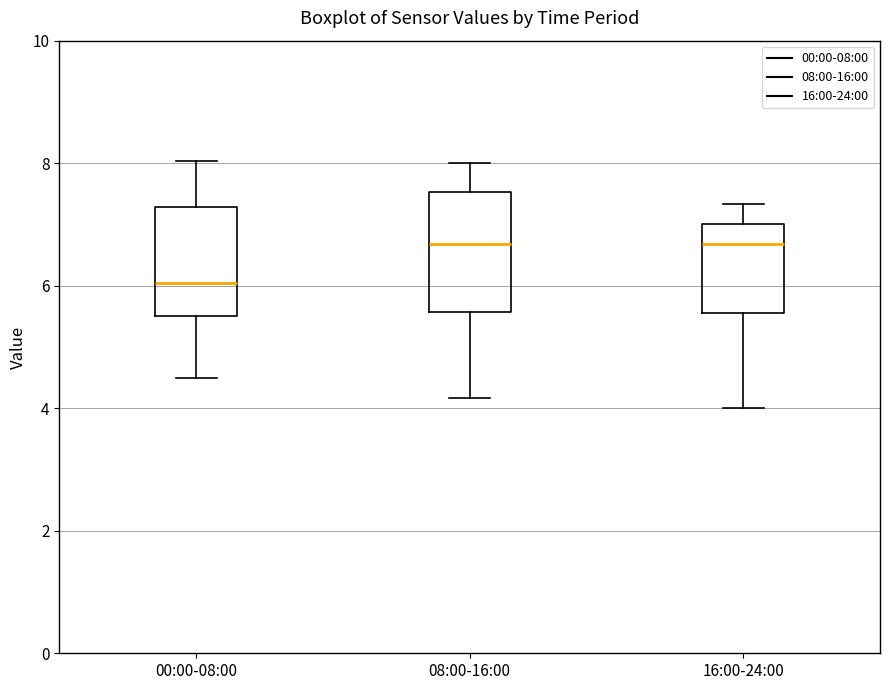

Reading left to right, transcribe this box plot: for each box, give where its median line is, the range the box spans, and where its two whiskers end, as read against the y-axis. The values are not printed on the chart, so give them approximately, as read against the axis.

00:00-08:00: median 6.0, box 5.4 to 7.2, whiskers 4.6 to 8.0
08:00-16:00: median 6.6, box 5.6 to 7.6, whiskers 4.2 to 8.0
16:00-24:00: median 6.6, box 5.6 to 7.0, whiskers 4.0 to 7.4